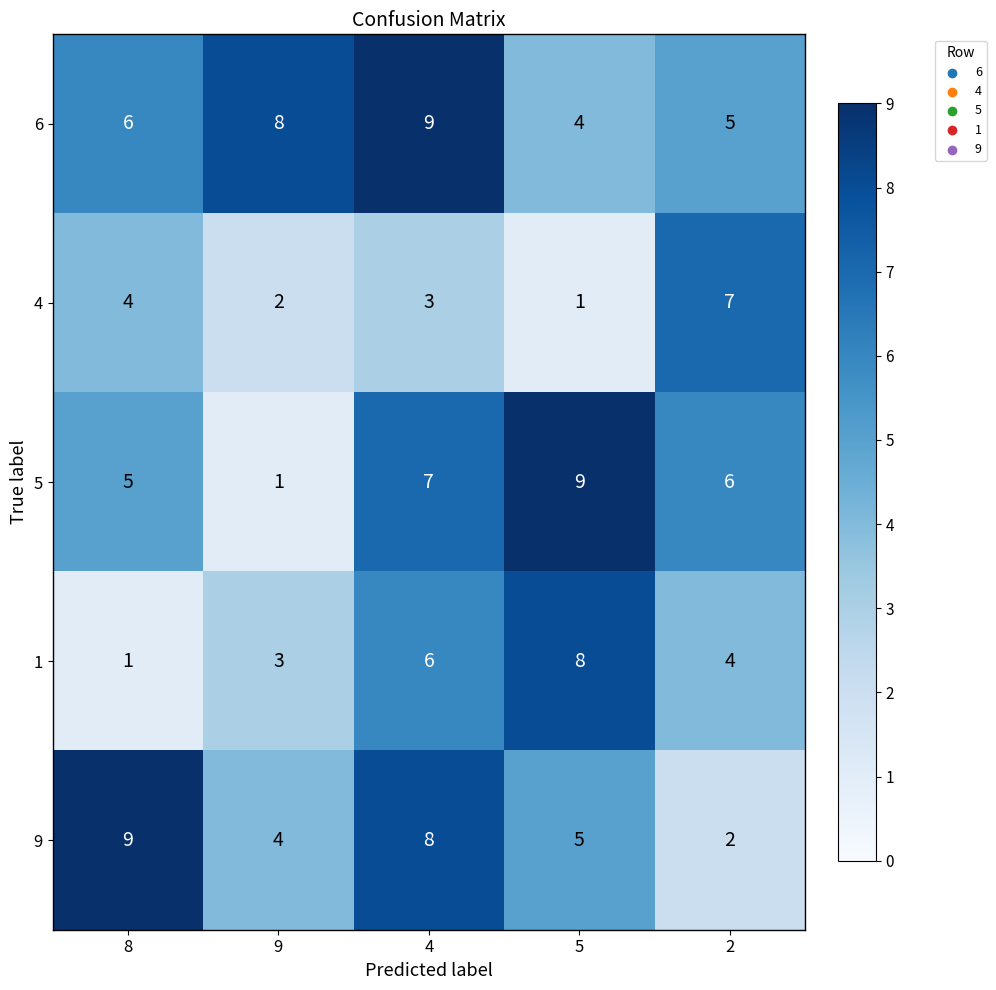

What is the total value across all series at 5?

27